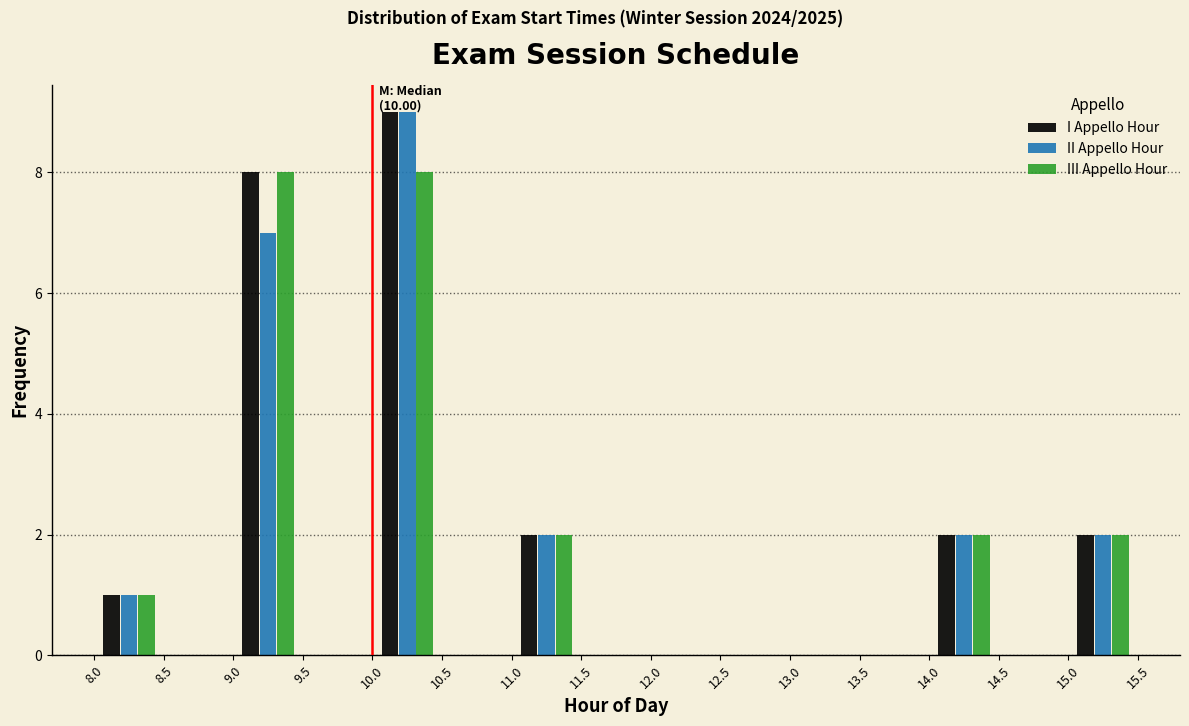

In the I Appello Hour series, which range on the x-axis has the tallest bar?

10.0 to 10.5